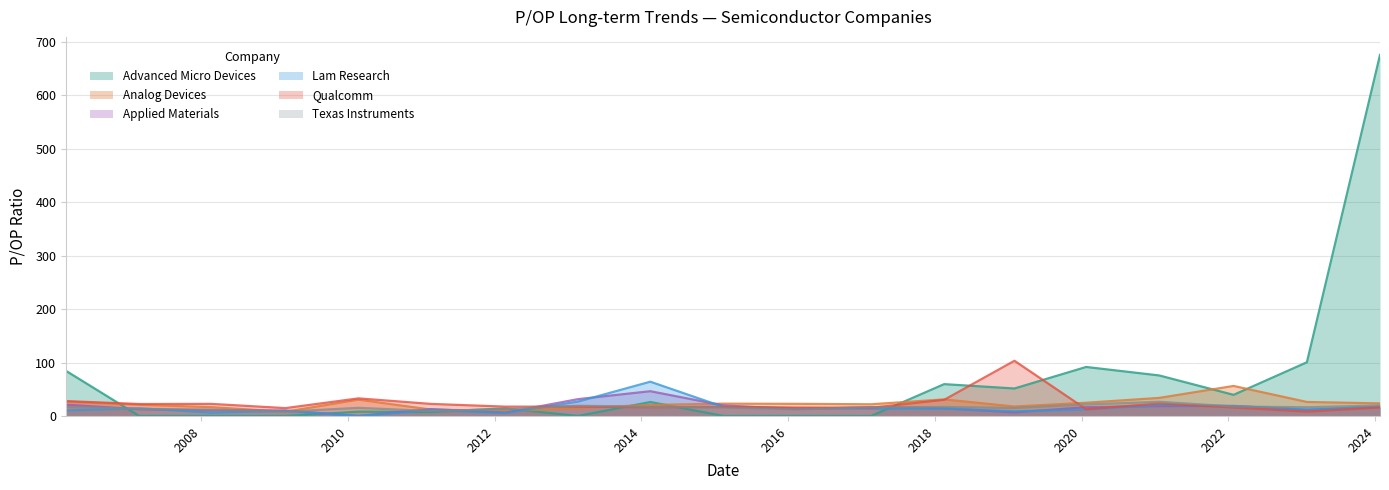

Between which two adjacent categories do Advanced Micro Devices and Analog Devices first intersect?

2006-02-27 and 2007-02-26